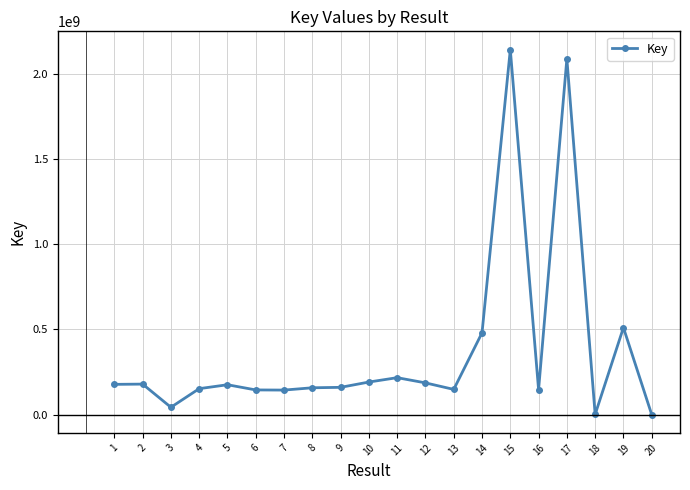

How many categories are shown in the chart?

20